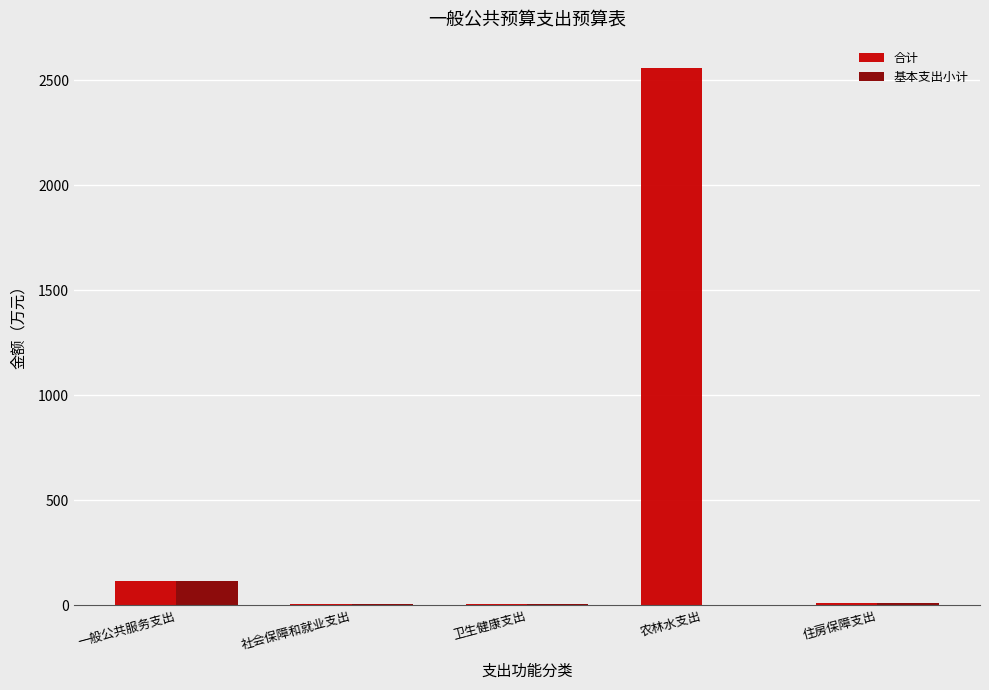

How many data points does each series have?

5